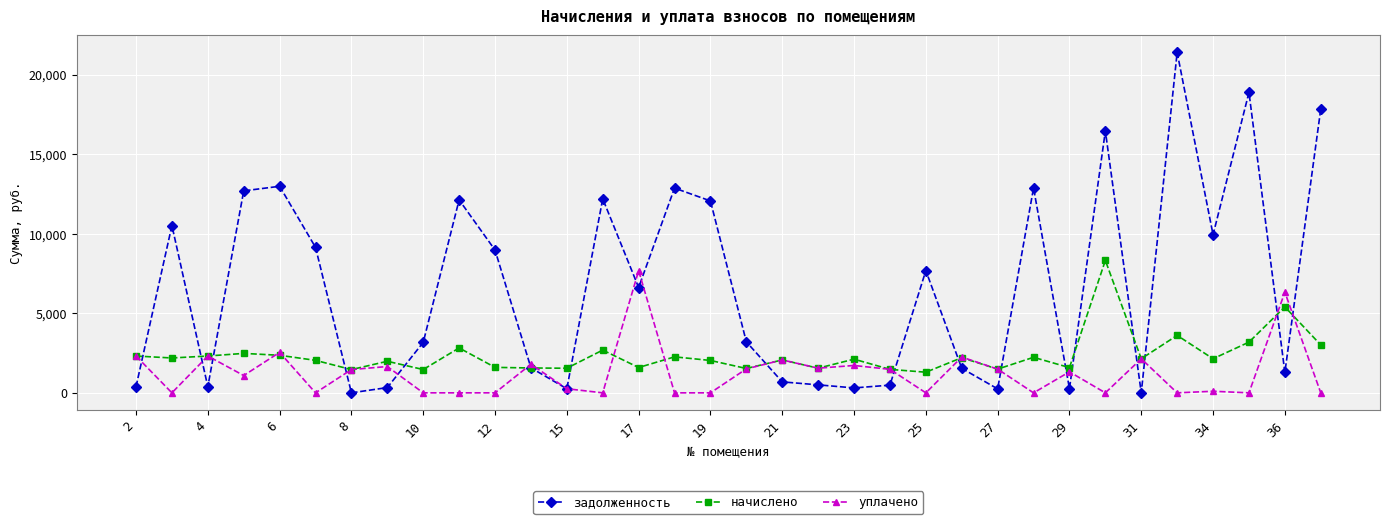

What is the greatest value displayed?

21388.8